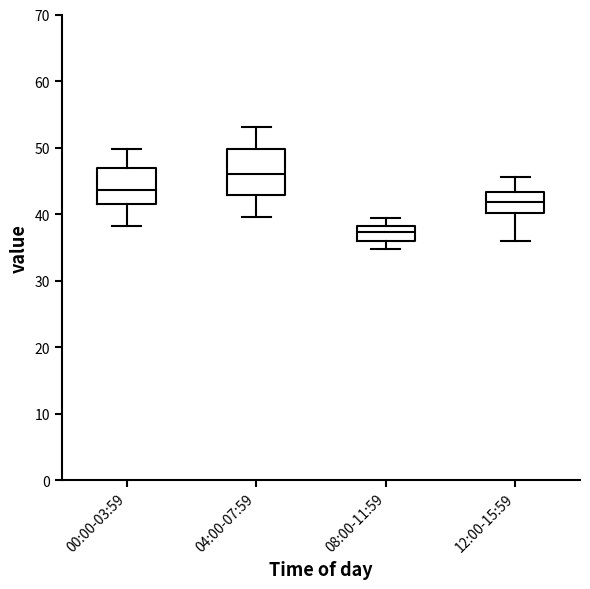

Reading left to right, transcribe this box plot: for each box, give where its median line is, the range the box spans, and where its two whiskers end, as read against the y-axis. The values are not printed on the chart, so give them approximately, as read against the axis.

00:00-03:59: median 44, box 41 to 47, whiskers 38 to 50
04:00-07:59: median 46, box 43 to 50, whiskers 40 to 53
08:00-11:59: median 37, box 36 to 38, whiskers 35 to 39
12:00-15:59: median 42, box 40 to 43, whiskers 36 to 46